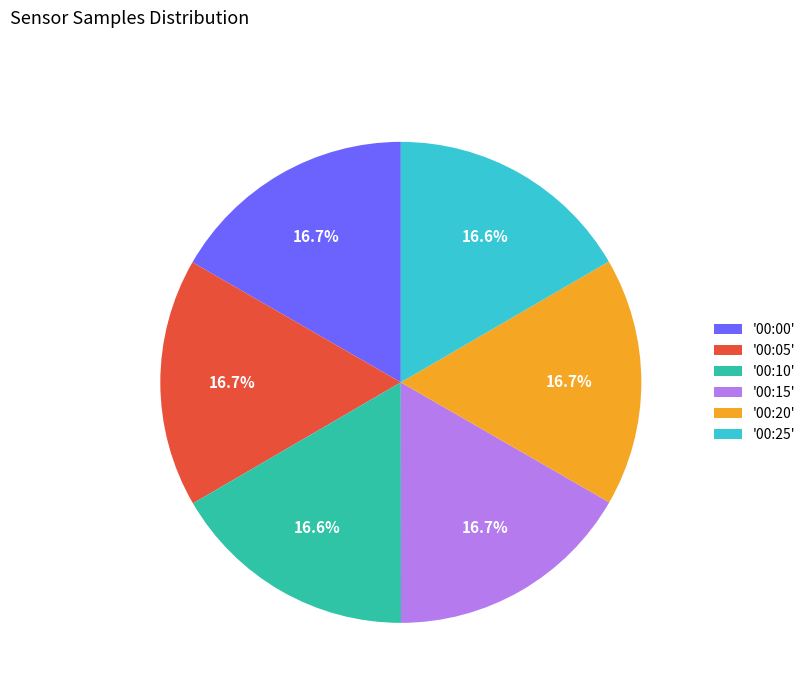

Does '00:00' represent more than half of the total?

No